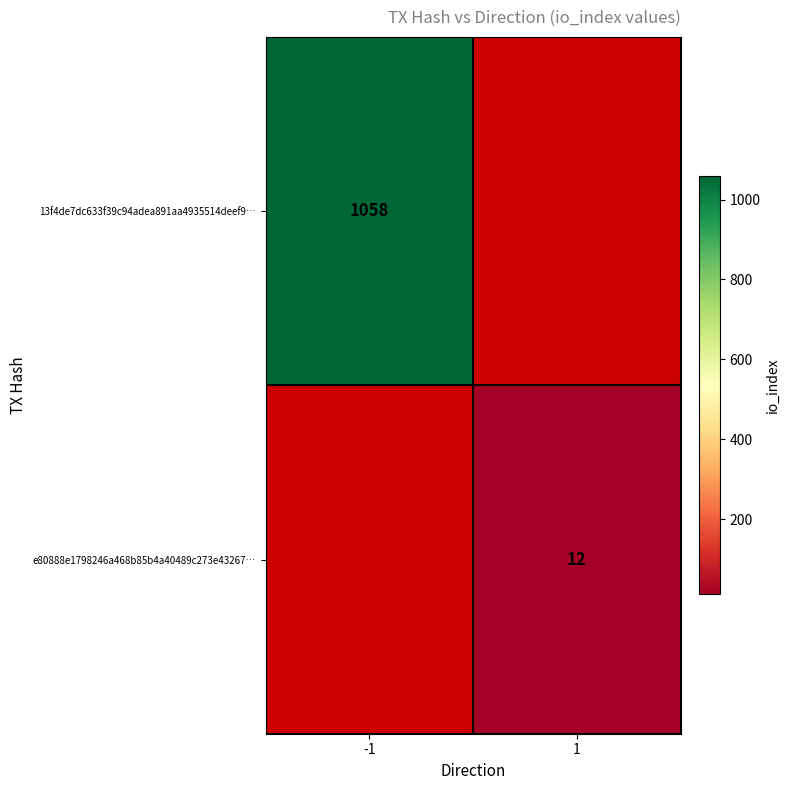

The value of e80888e1798246a468b85b4a40489c273e43267… at 1 is 12. True or false?

True